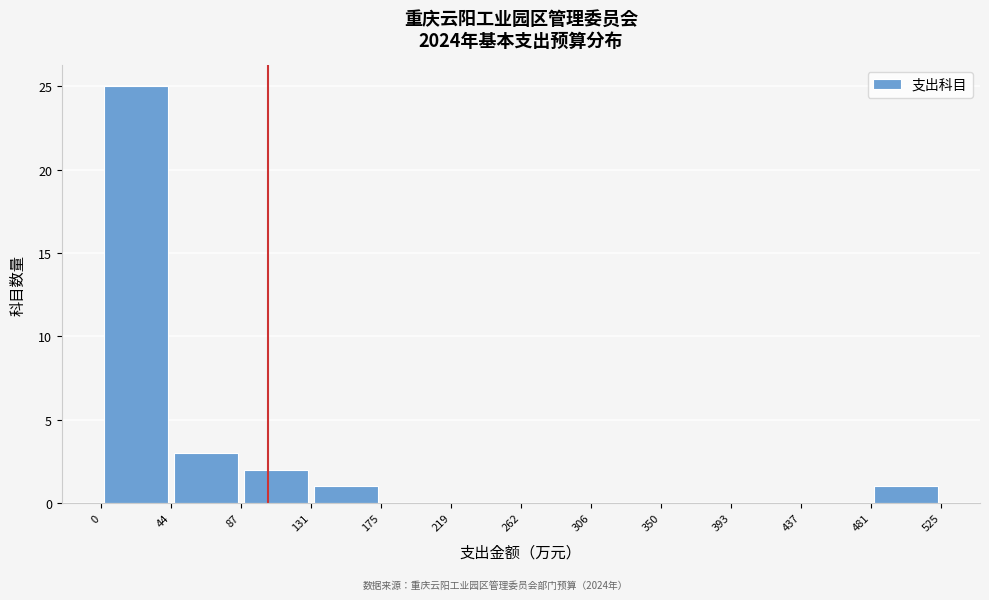

Reading left to right, transcribe this chart: for each bar, give the range it covers on the x-axis and its height. The values are not printed on the chart, so give them approximately, as read against the axis.

0 to 44: 25
44 to 87: 3
87 to 131: 2
131 to 175: 1
175 to 219: 0
219 to 262: 0
262 to 306: 0
306 to 350: 0
350 to 393: 0
393 to 437: 0
437 to 481: 0
481 to 525: 1